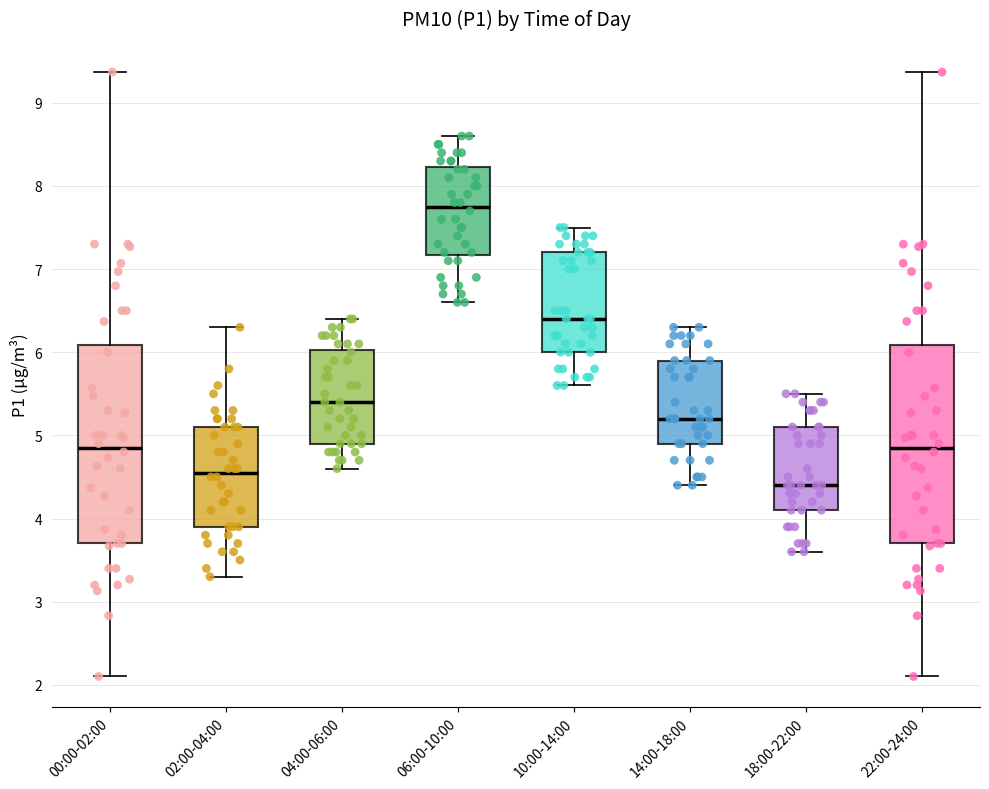

Where is the lower edge of the box for 00:00-02:00 on the y-axis? The values are not printed on the chart, so give them approximately, as read against the axis.

3.7